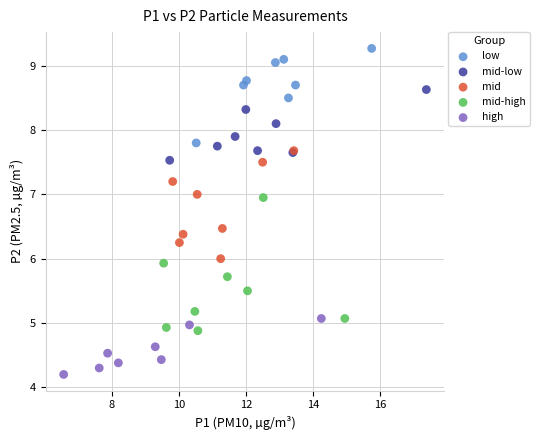

Which series contains the highest Y value?

low